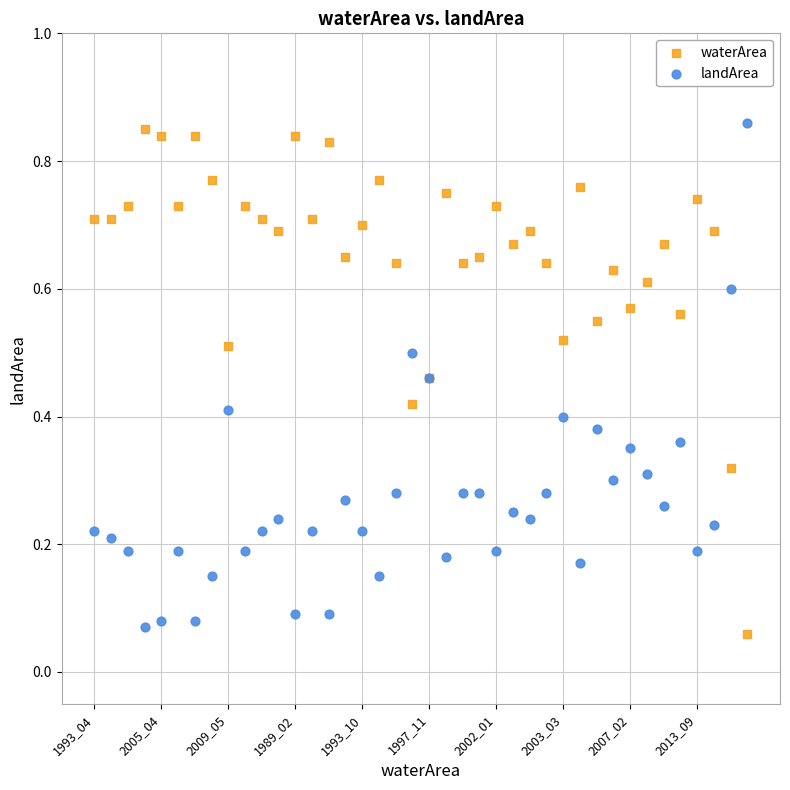

What are all the series names shown in the legend?

waterArea, landArea